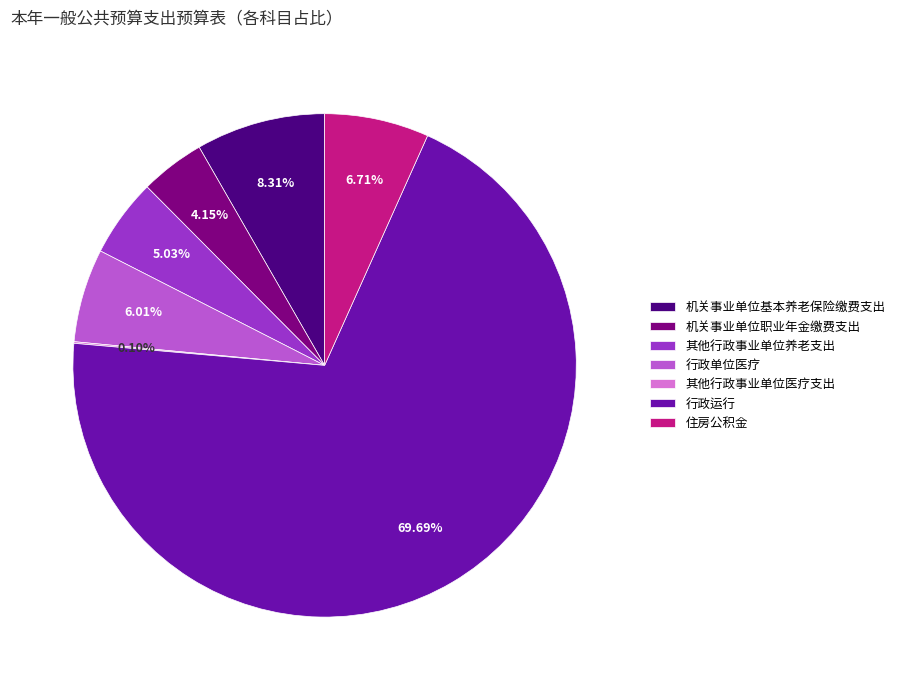

Which has a higher value, 行政运行 or 机关事业单位基本养老保险缴费支出?

行政运行